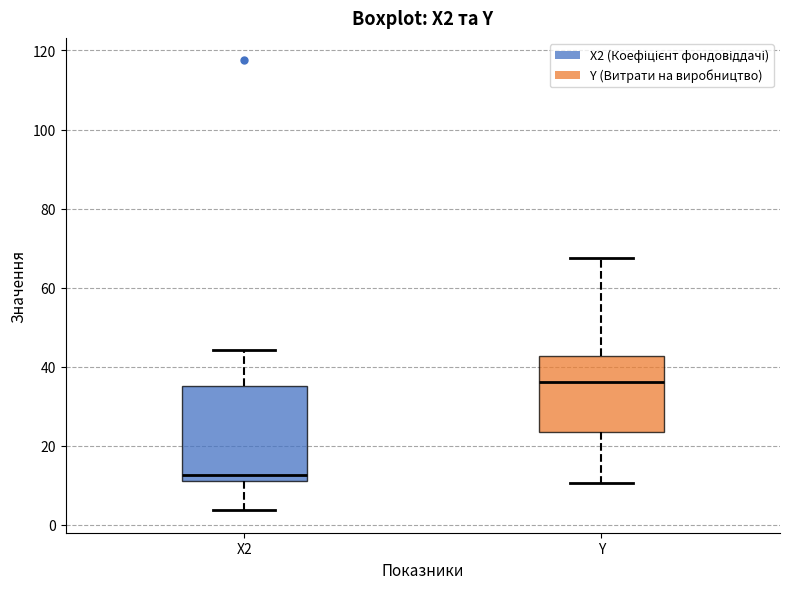

Reading left to right, transcribe this box plot: for each box, give where its median line is, the range the box spans, and where its two whiskers end, as read against the y-axis. The values are not printed on the chart, so give them approximately, as read against the axis.

X2: median 12 (just above the box's lower edge), box 12 to 36, whiskers 4 to 44
Y: median 36, box 24 to 42, whiskers 10 to 68